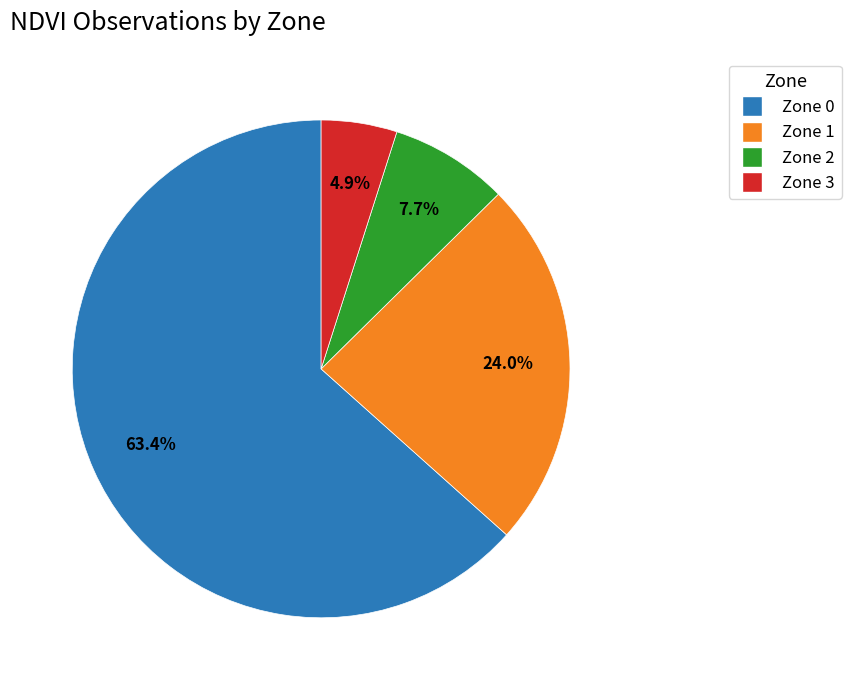

Which slice represents more than half of the pie?

Zone 0